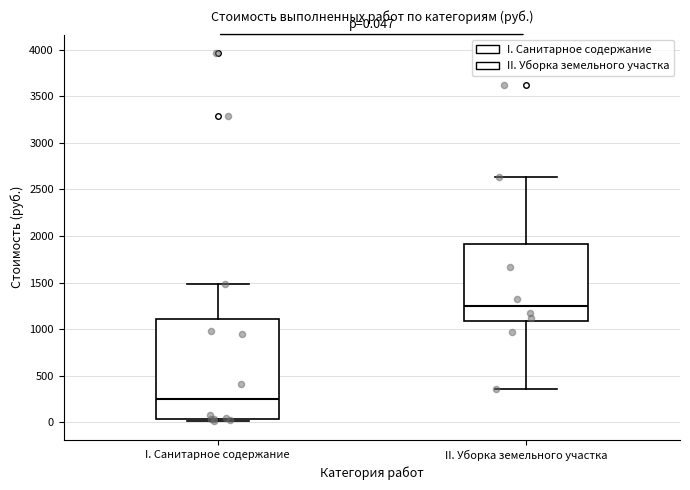

Which box has the lowest median line?

I. Санитарное содержание